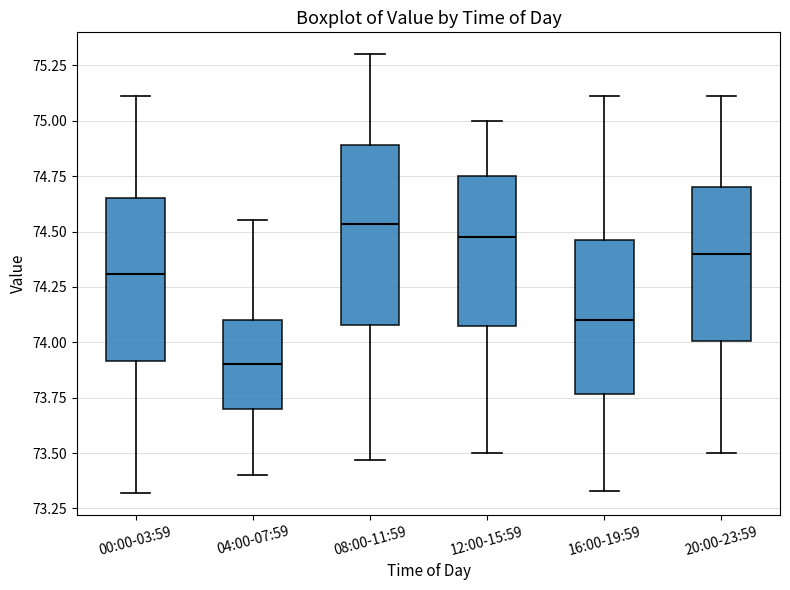

Reading left to right, read every box against the y-axis: the position of its median line, the range the box covers, and the ends of its whiskers. The values are not printed on the chart, so give them approximately, as read against the axis.

00:00-03:59: median 74.30, box 73.90 to 74.65, whiskers 73.30 to 75.10
04:00-07:59: median 73.90, box 73.70 to 74.10, whiskers 73.40 to 74.55
08:00-11:59: median 74.55, box 74.10 to 74.90, whiskers 73.45 to 75.30
12:00-15:59: median 74.50, box 74.10 to 74.75, whiskers 73.50 to 75.00
16:00-19:59: median 74.10, box 73.75 to 74.45, whiskers 73.35 to 75.10
20:00-23:59: median 74.40, box 74.00 to 74.70, whiskers 73.50 to 75.10